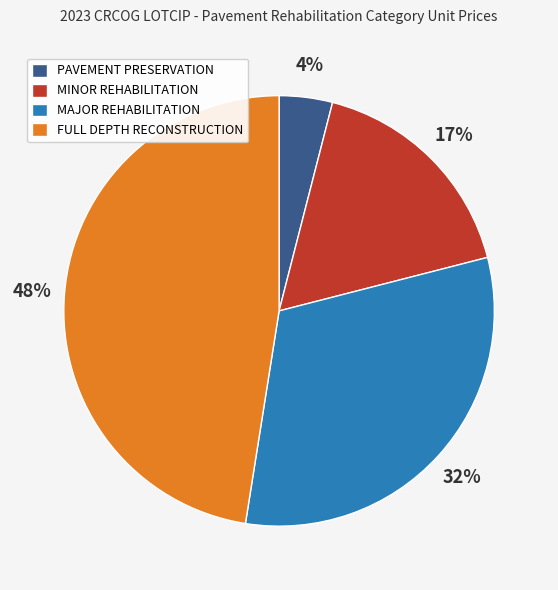

True or false: MINOR REHABILITATION accounts for 17% of the total.

True